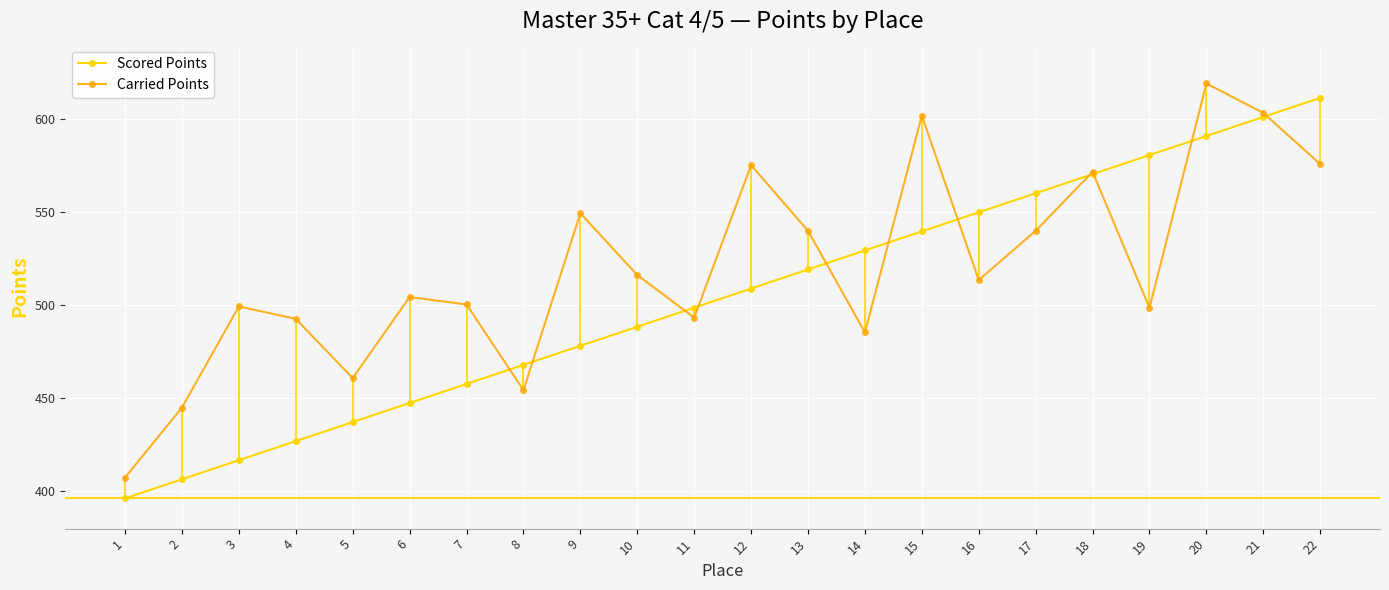

What is the highest value of the Scored Points series?

611.4